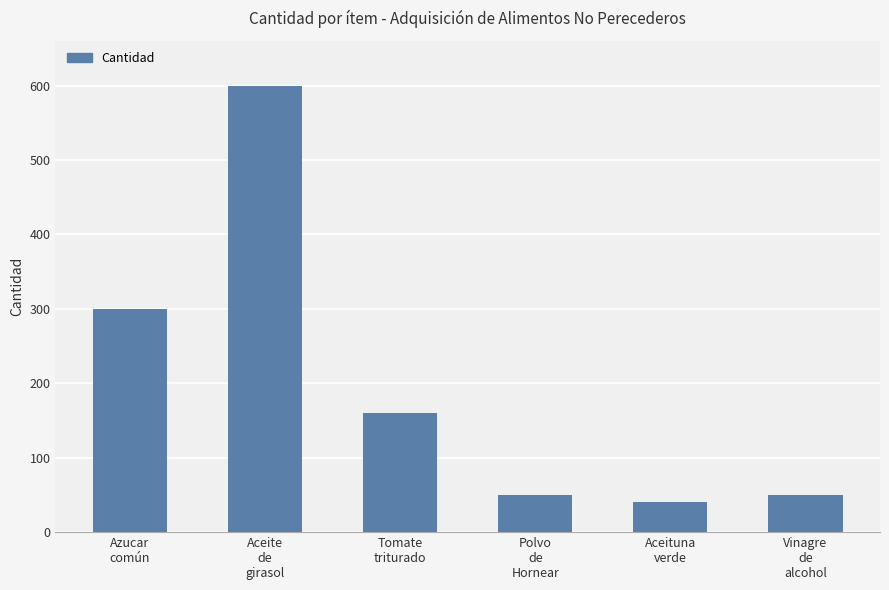

What is the sum of the values at Tomate
triturado and Azucar
común?

460